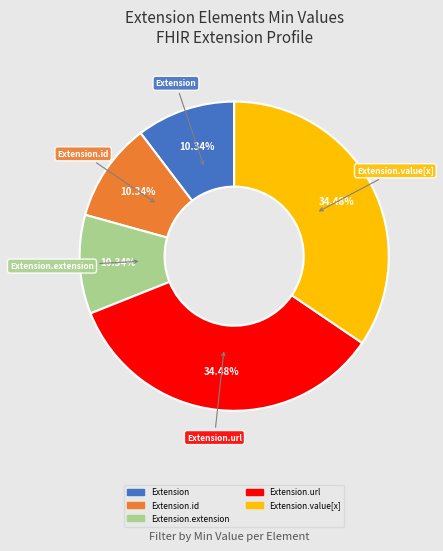

How many segments does this pie chart have?

5